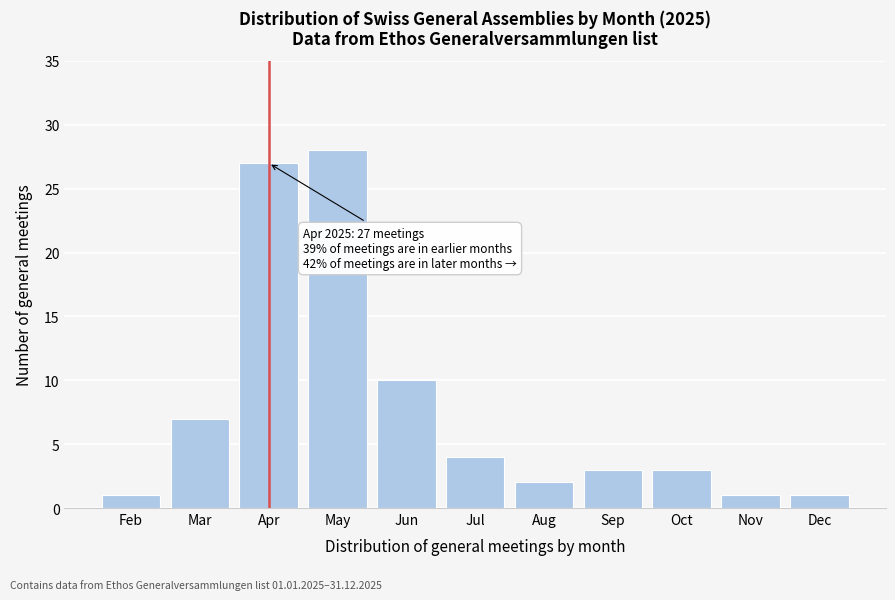

Reading left to right, what are all the values shown in this chart?

1	7	27	28	10	4	2	3	3	1	1